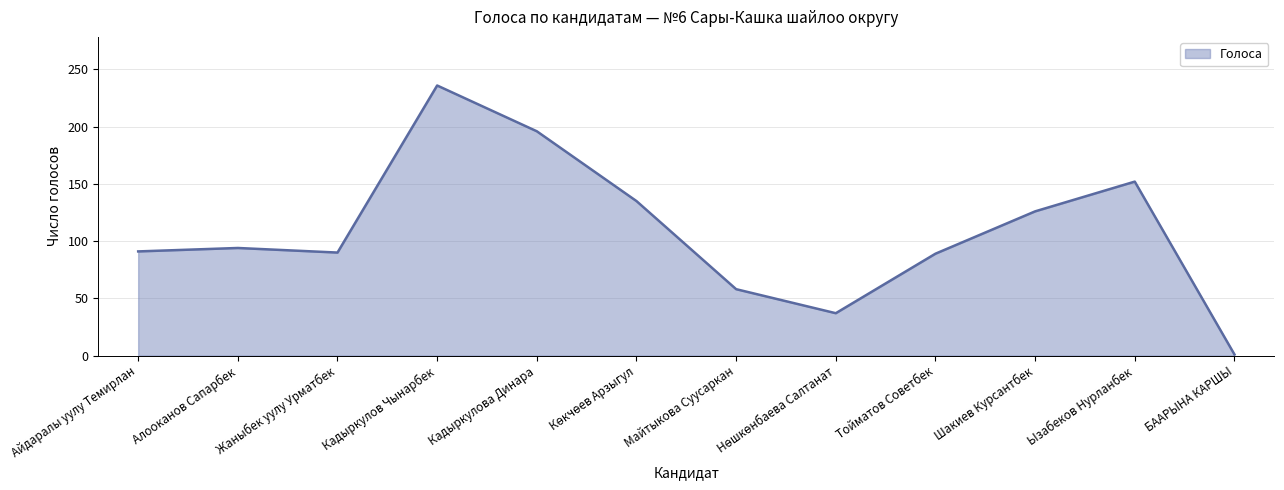

The chart shows a value of 152 at Ызабеков Нурланбек. True or false?

True